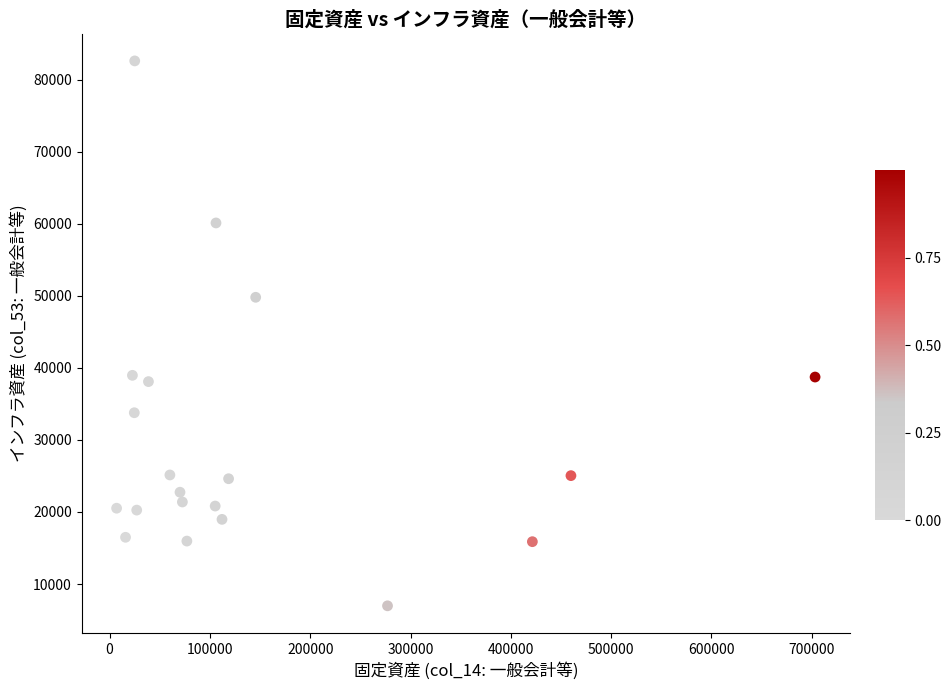

What is the range of X values (max minus min)?

696401